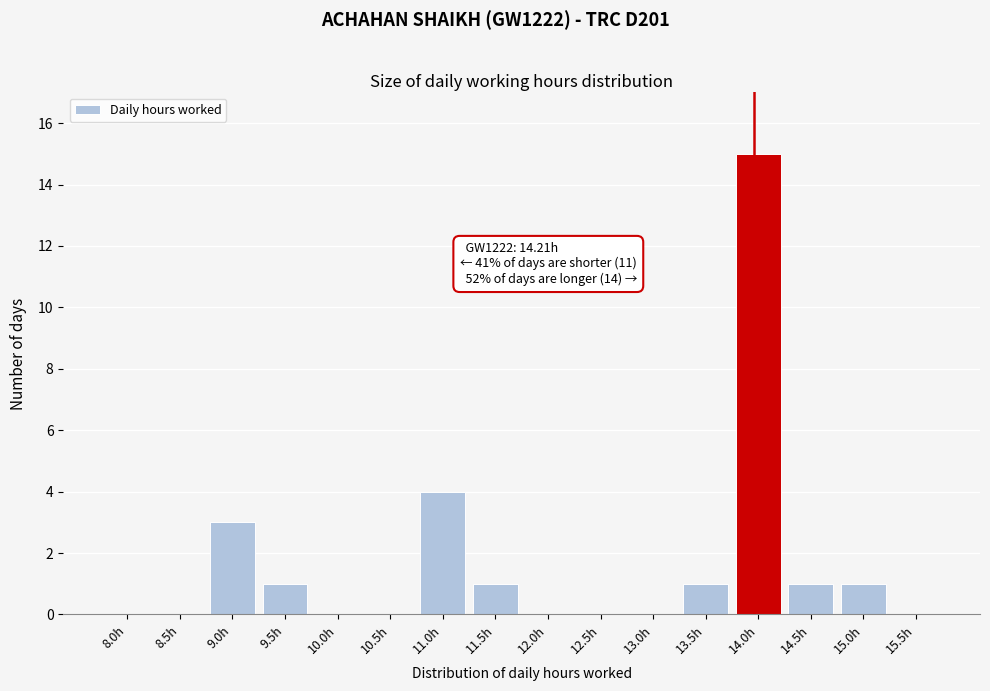

Reading left to right, what are all the values shown in this chart?

8.0h=0	8.5h=0	9.0h=3	9.5h=1	10.0h=0	10.5h=0	11.0h=4	11.5h=1	12.0h=0	12.5h=0	13.0h=0	13.5h=1	14.0h=15	14.5h=1	15.0h=1	15.5h=0